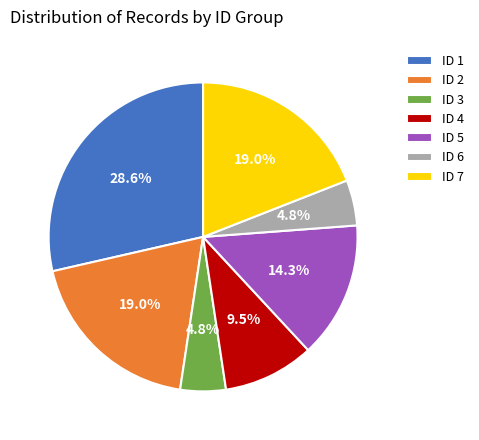

To the nearest percent, what is the difference between the ID 7 and ID 4 slice percentages?

10%